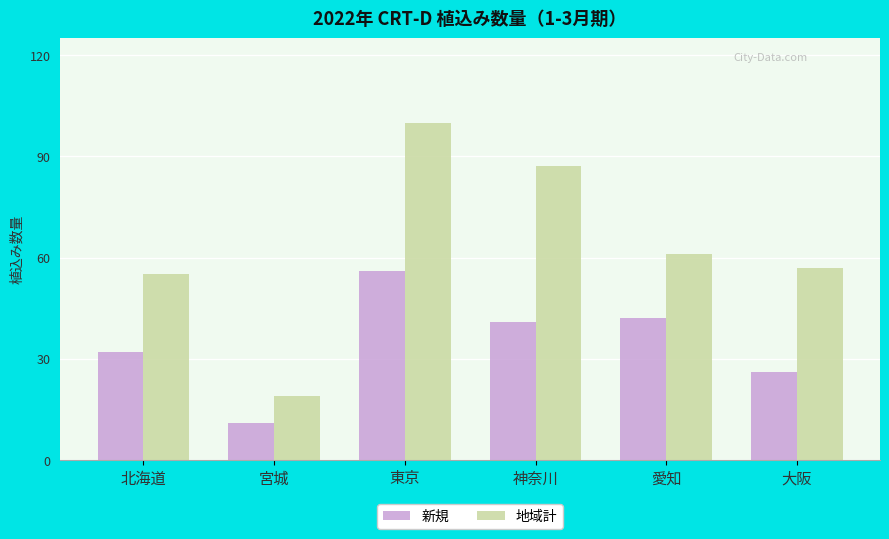

Reading left to right, extract all data points from this chart.

新規: 32	11	56	41	42	26
地域計: 55	19	100	87	61	57